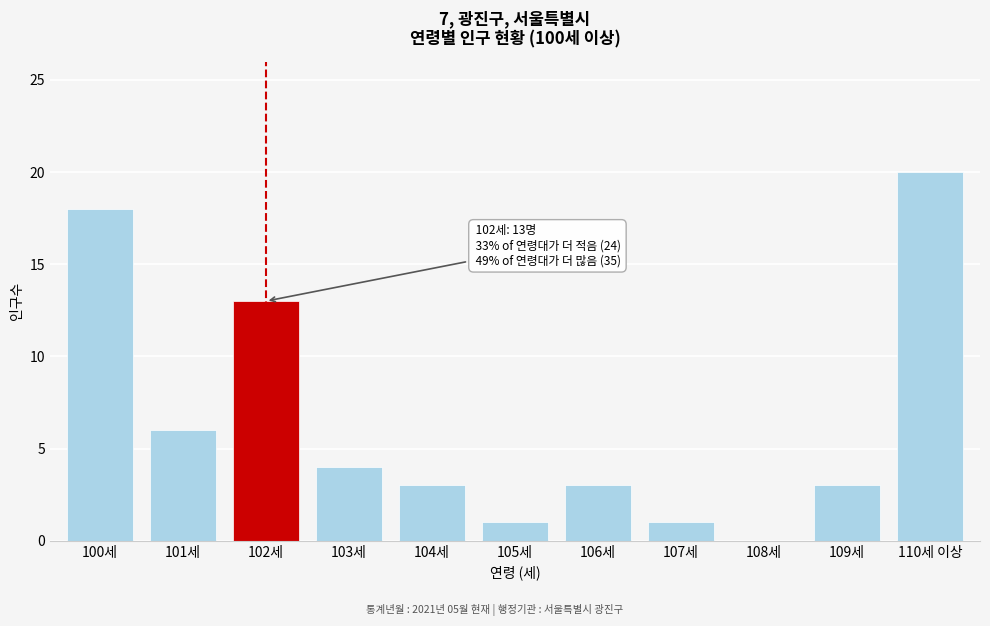

Reading right to left, transcribe all the data shown in this chart.

110세 이상=20	109세=3	108세=0	107세=1	106세=3	105세=1	104세=3	103세=4	102세=13	101세=6	100세=18